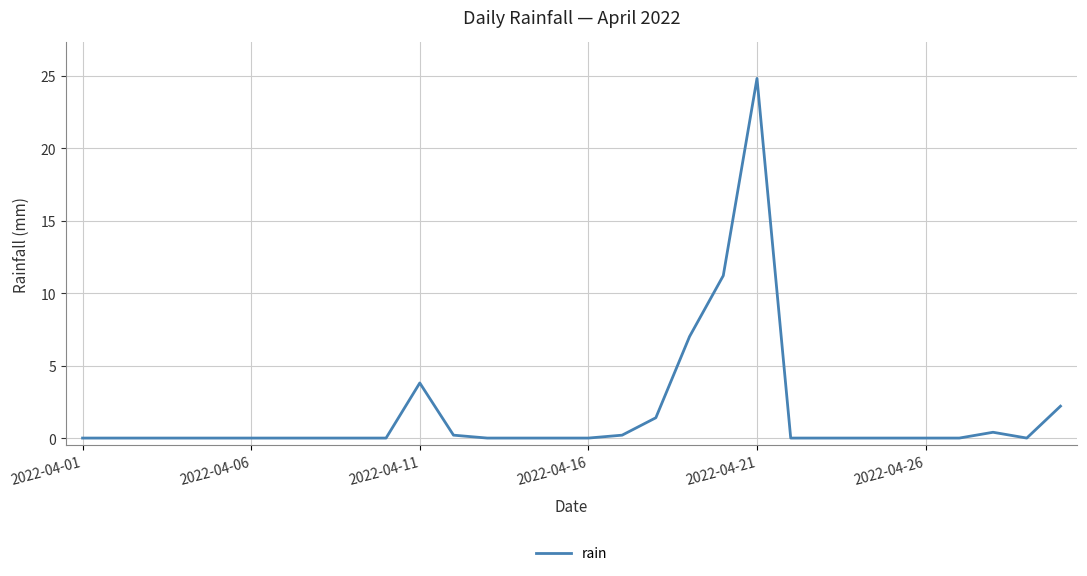

What is the average value?

1.7